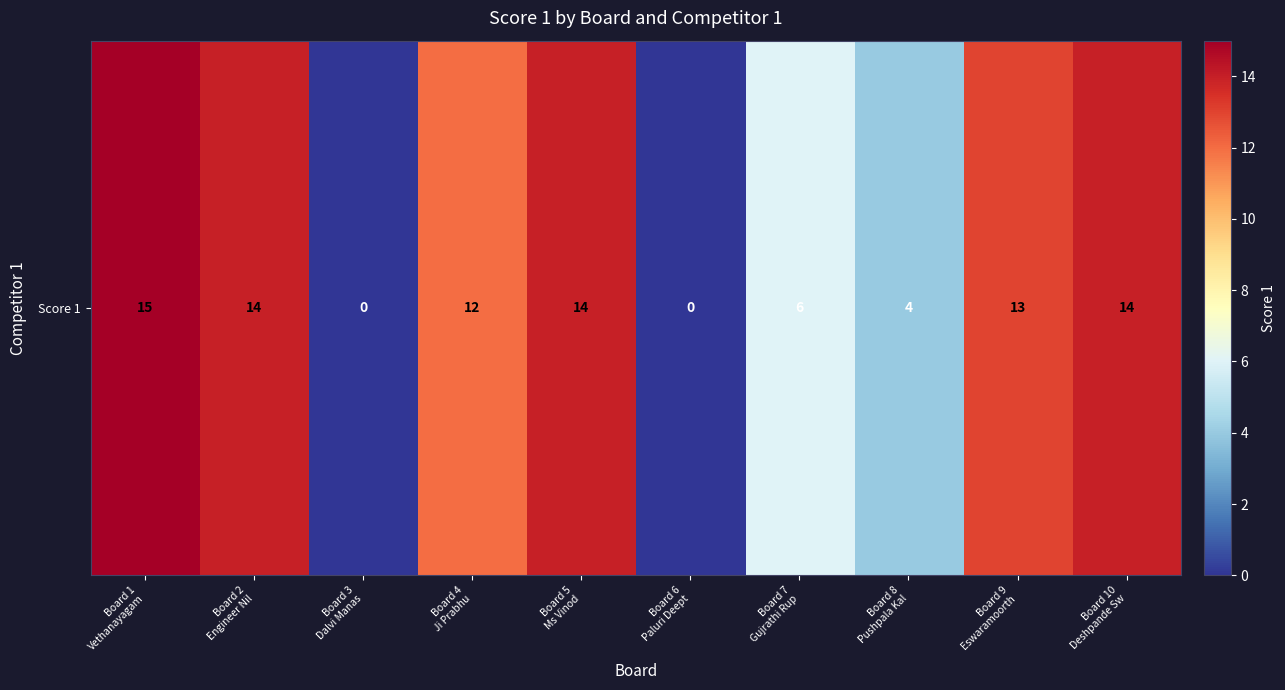

How many values are below 13?

5